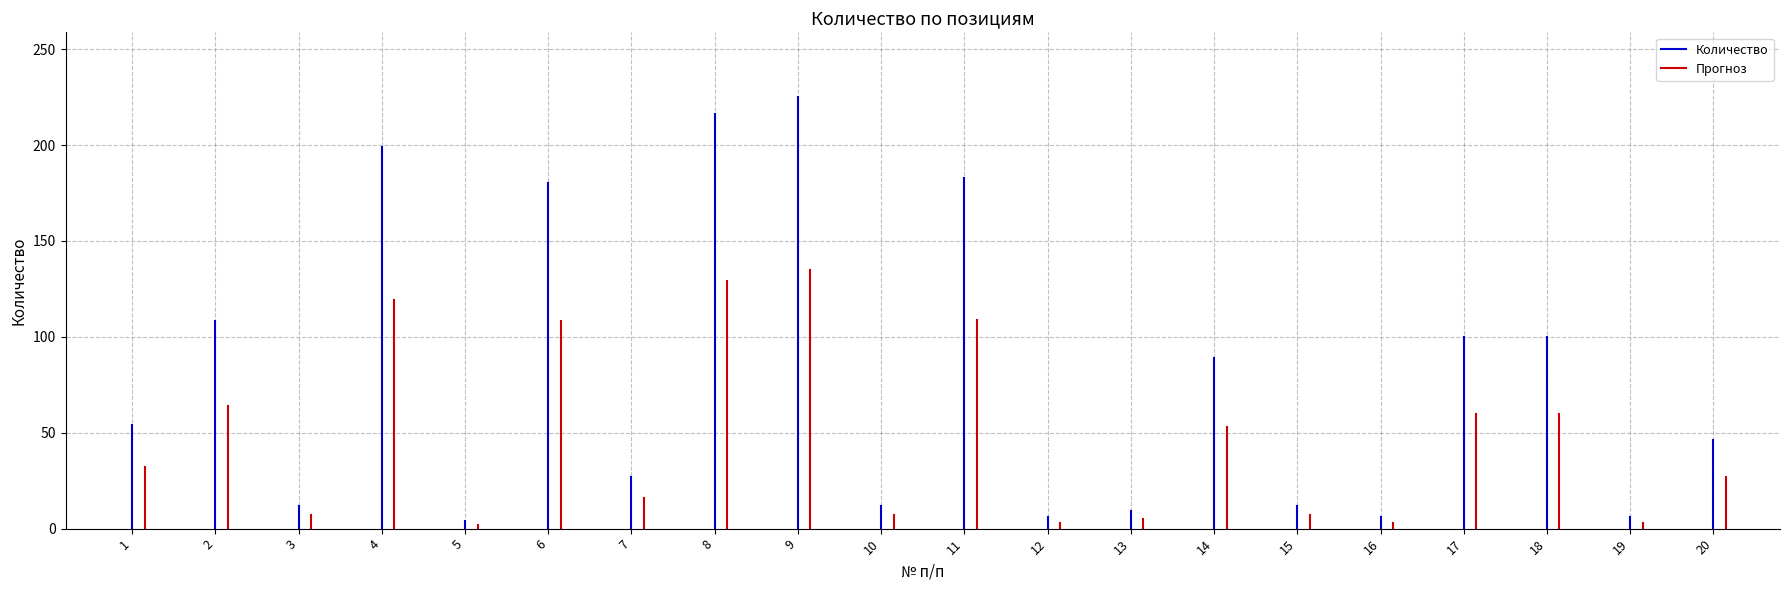

Is it true that Количество equals 93 at 1?

False